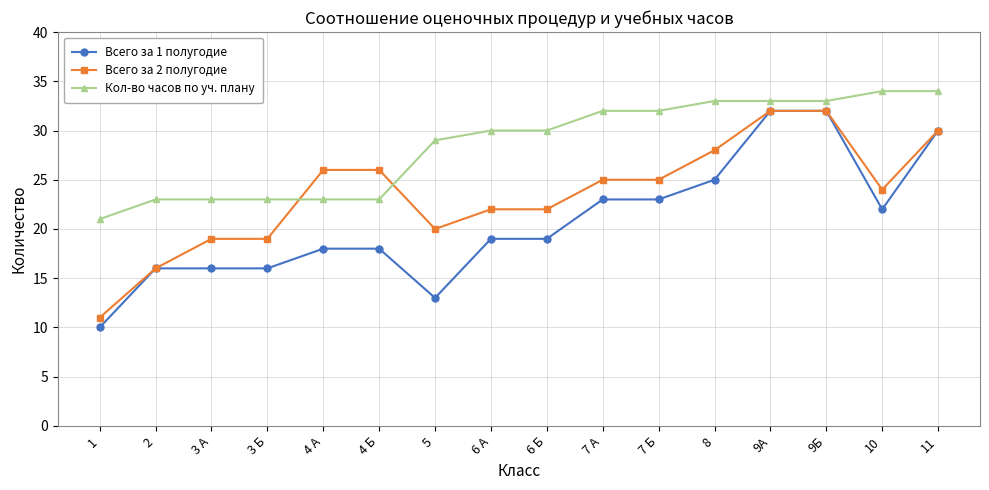

What is the total value across all series at 1?

42